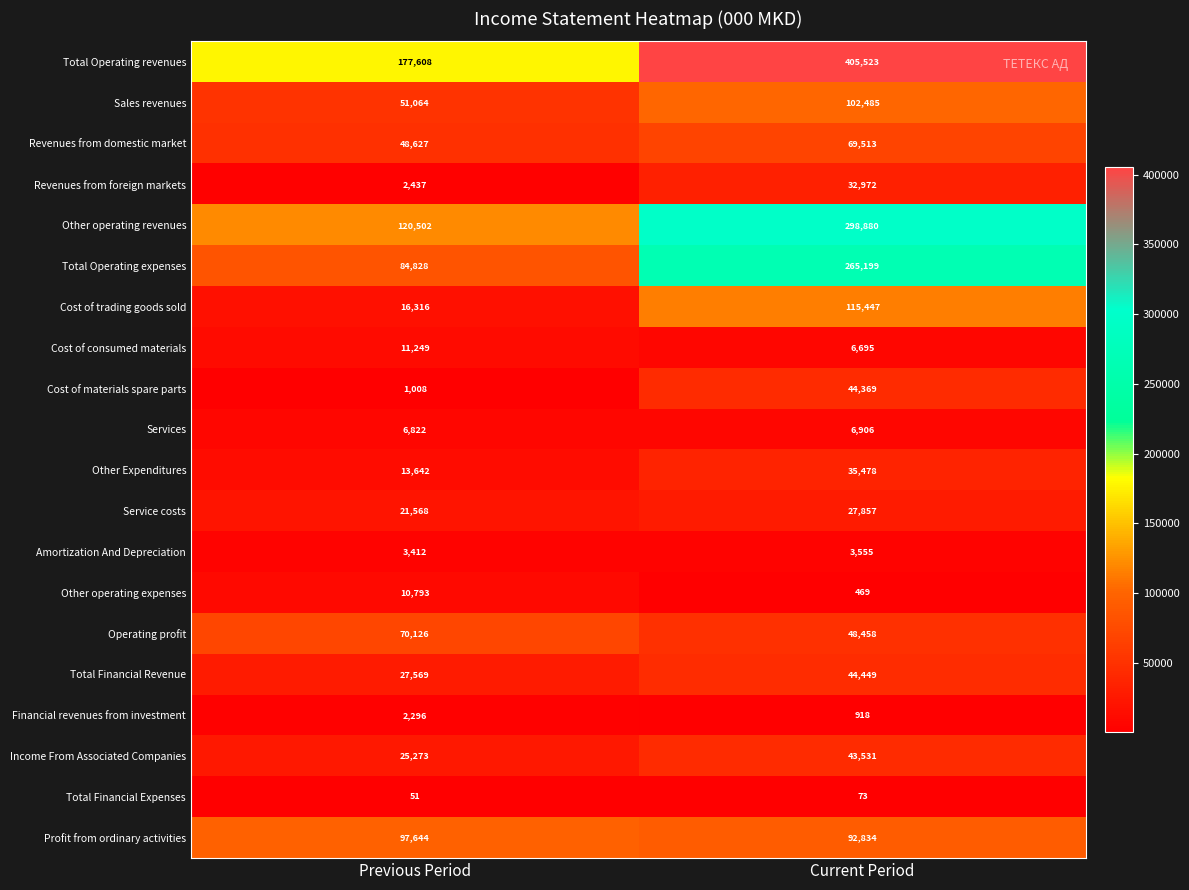

True or false: Sales revenues has a value of 51064 at Previous Period.

True